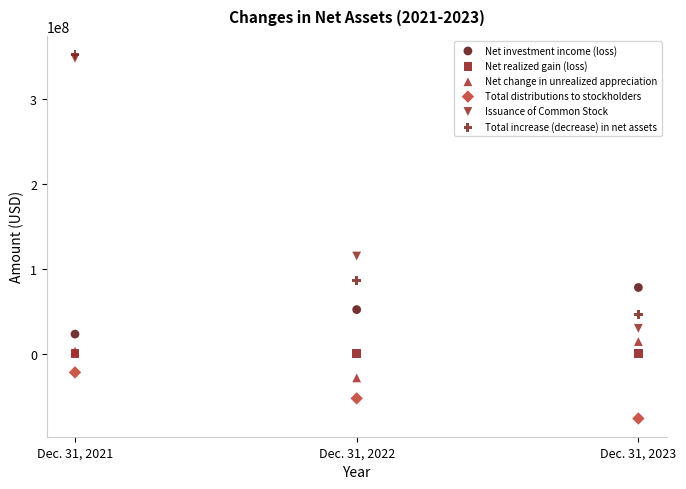

What are all the series names shown in the legend?

Net investment income (loss), Net realized gain (loss), Net change in unrealized appreciation, Total distributions to stockholders, Issuance of Common Stock, Total increase (decrease) in net assets